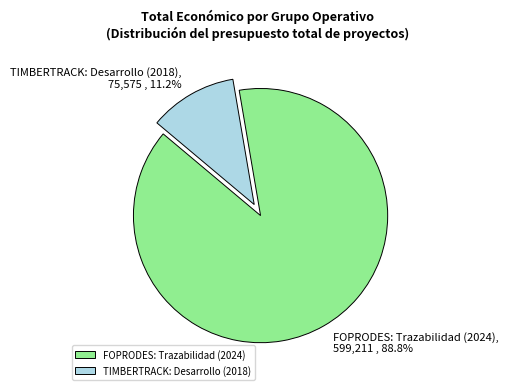

To the nearest percent, what is the combined percentage of TIMBERTRACK: Desarrollo (2018) and FOPRODES: Trazabilidad (2024)?

100%